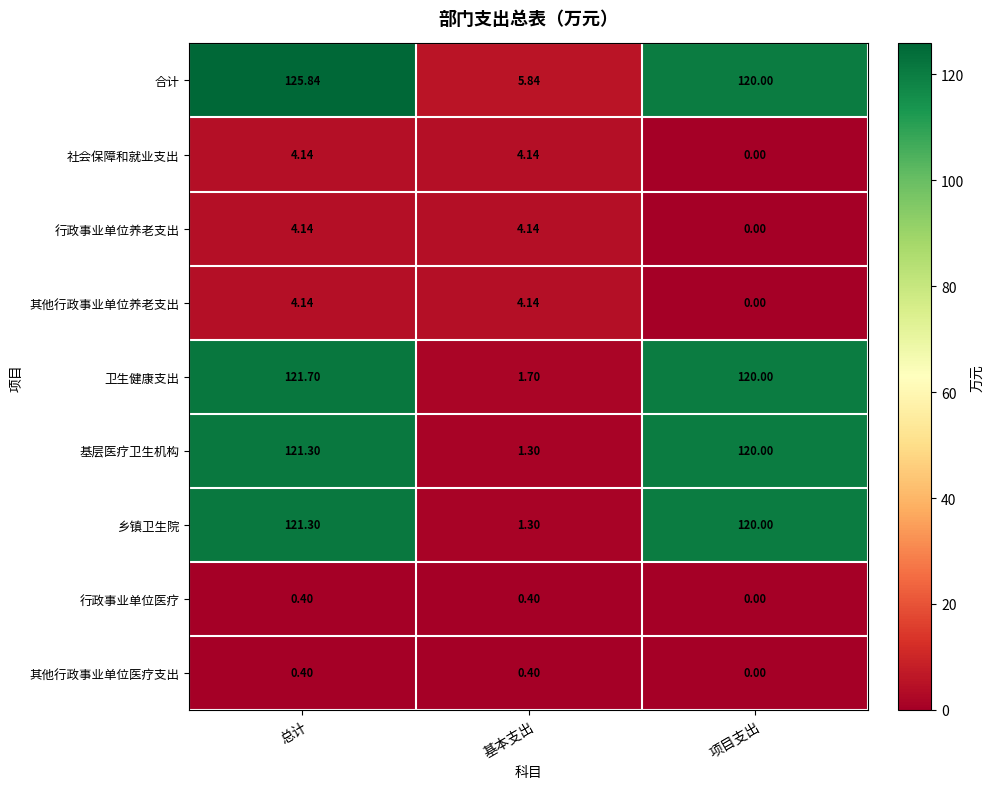

At how many categories does at least one series exceed 123?

1